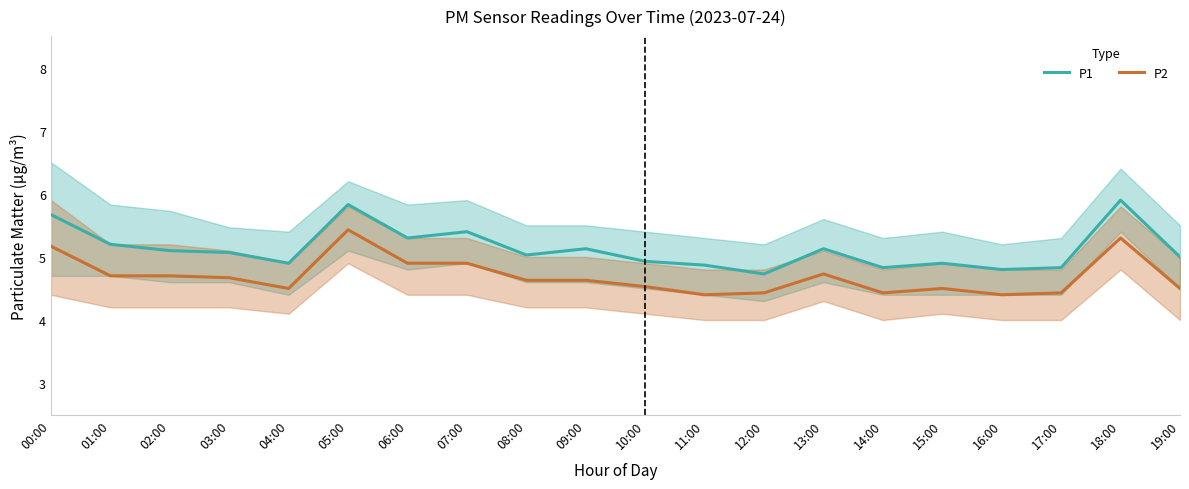

Is this an area chart (filled region under the line)?

No